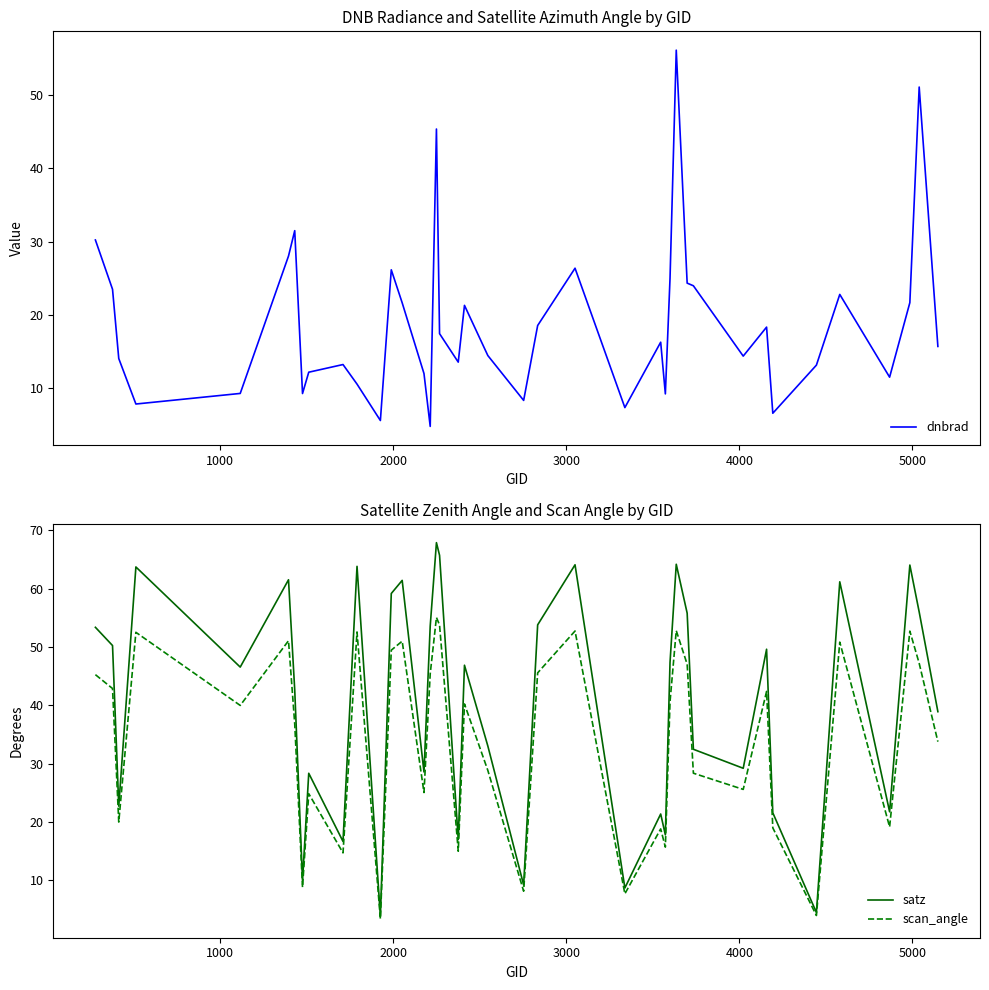

What is the sum of all satz values?

1617.6